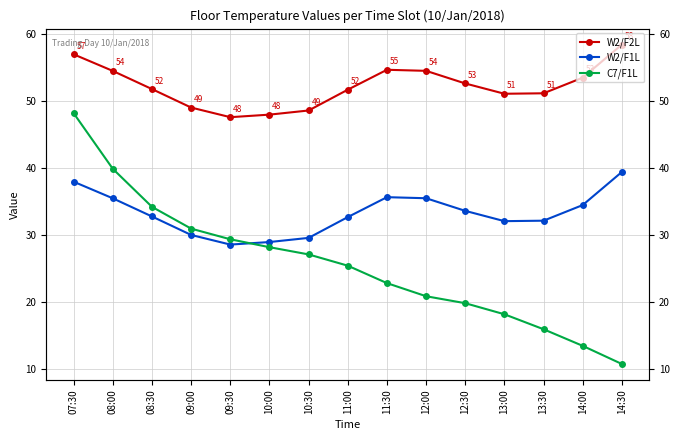

What is the sum of all W2/F1L values?

499.0